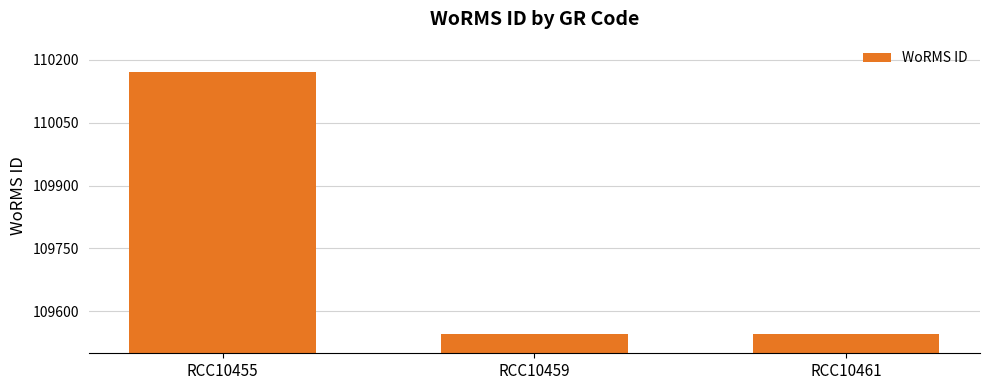

Are the bars horizontal?

No